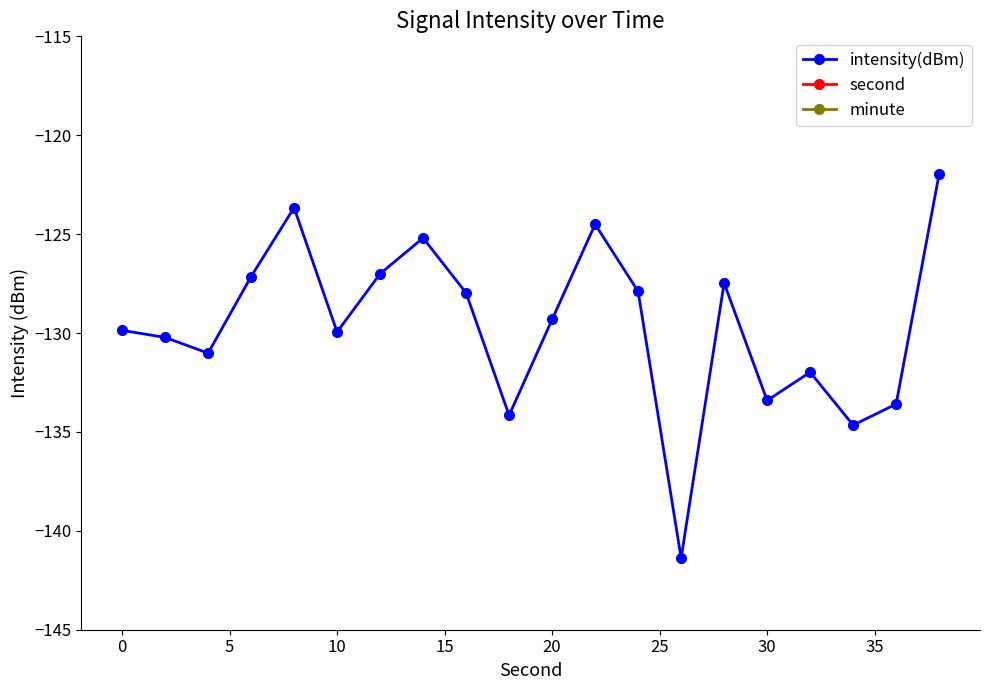

True or false: intensity(dBm) has more than 2 interior local peaks.

True